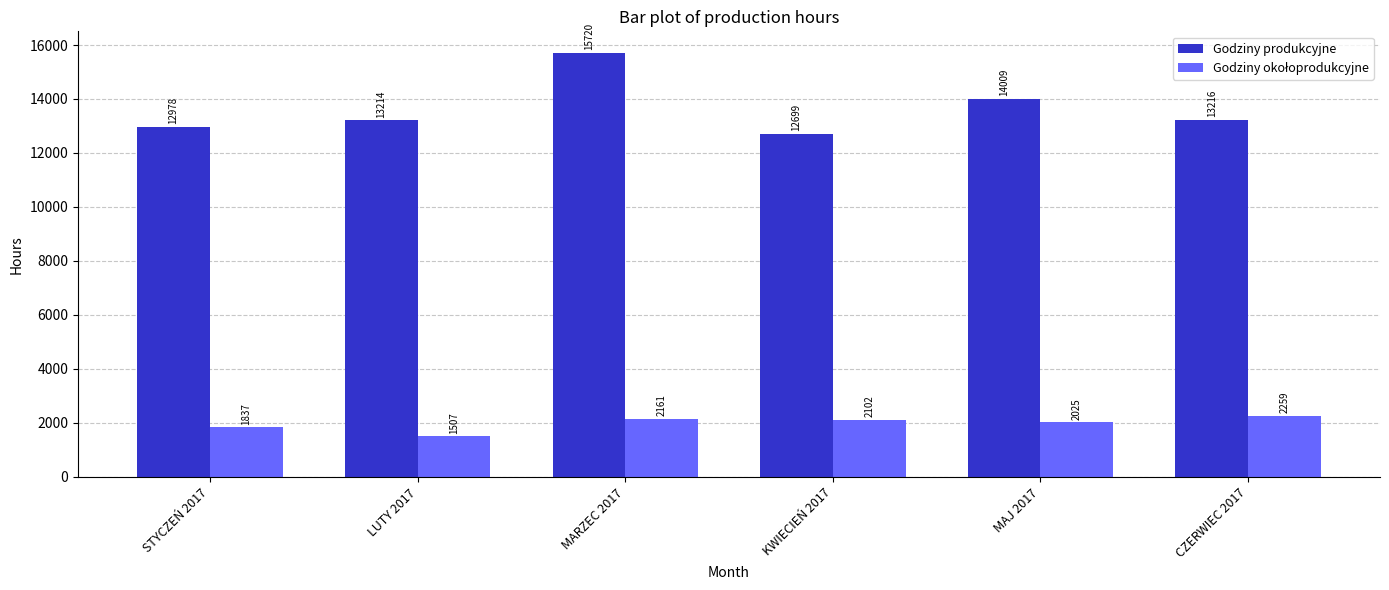

Which series has the largest range (max minus min)?

Godziny produkcyjne